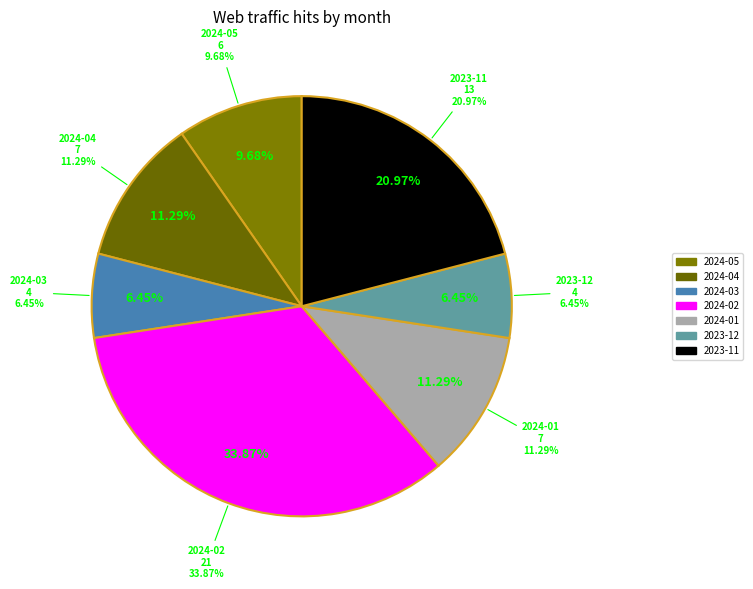

What percentage is NOT represented by 2023-09?

100.0%